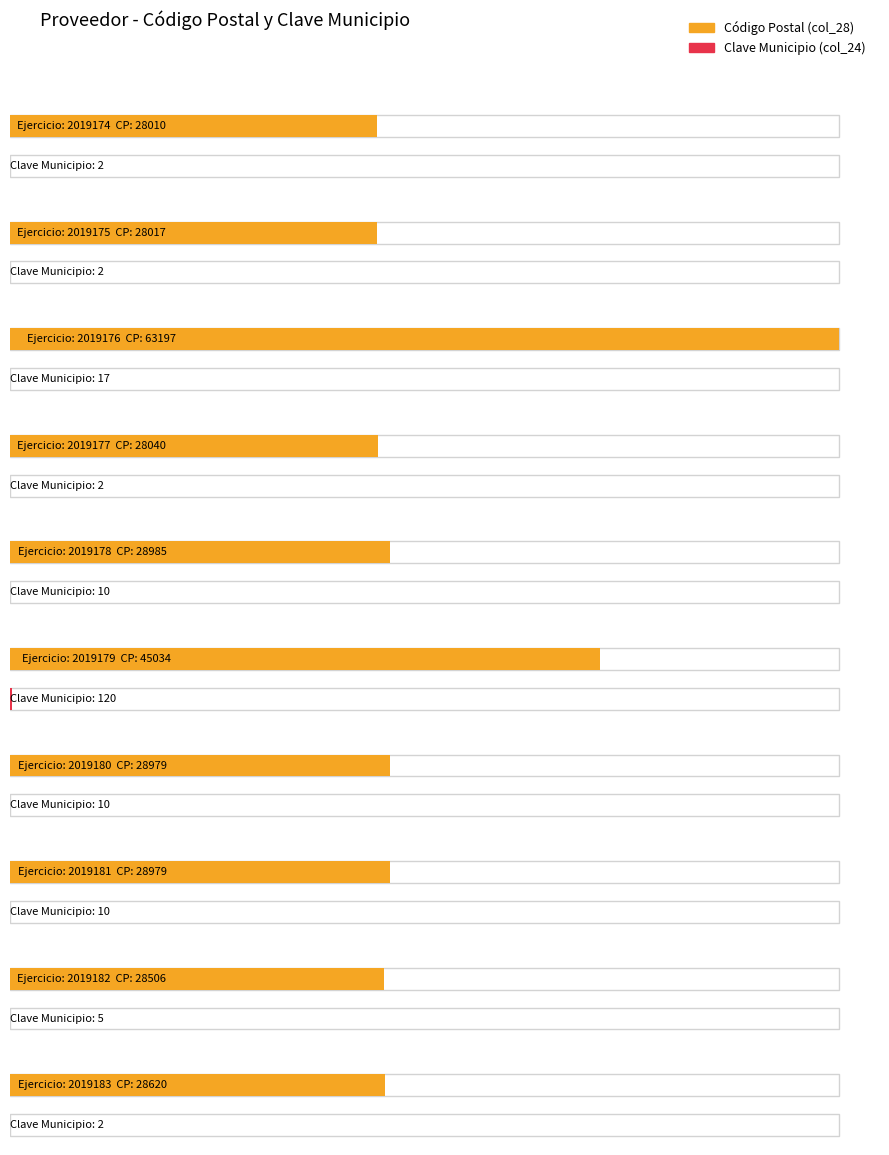

What is the value of the Nombre localidad (col_24) bar at the 7th from the left?

10